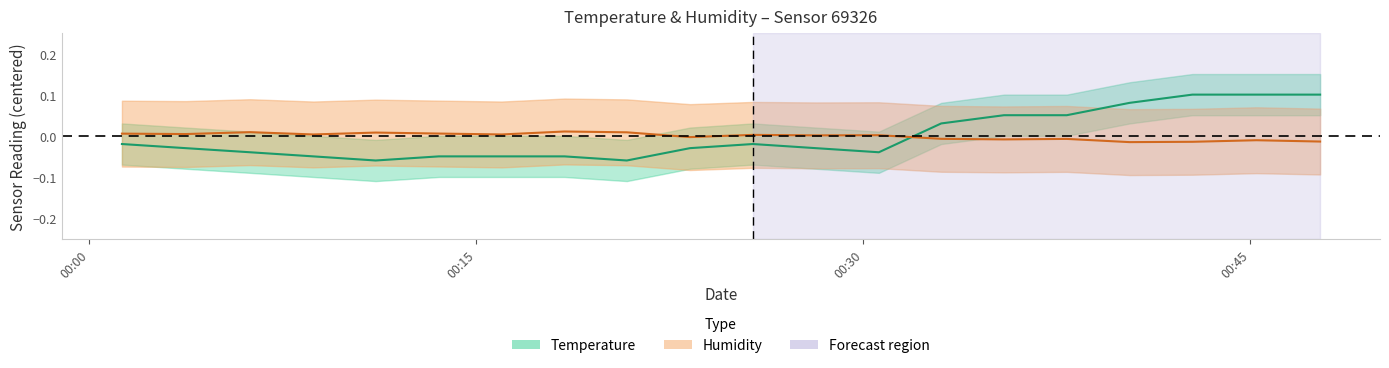

How many data points in temperature are less than 0?

13